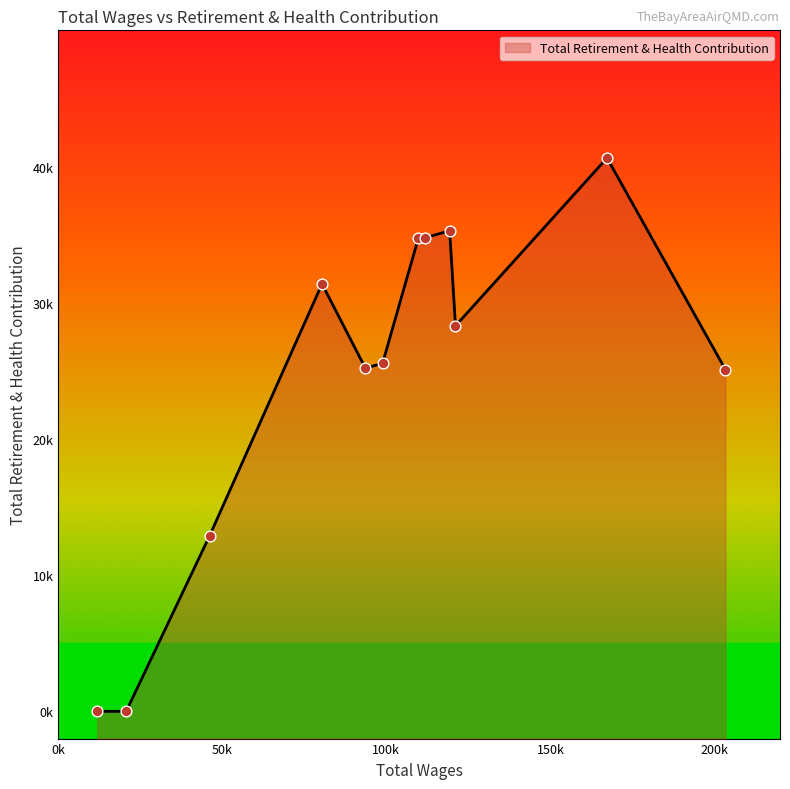

Approximately how many times larger is the value at 111820.0 compared to 119294.0?

1.0